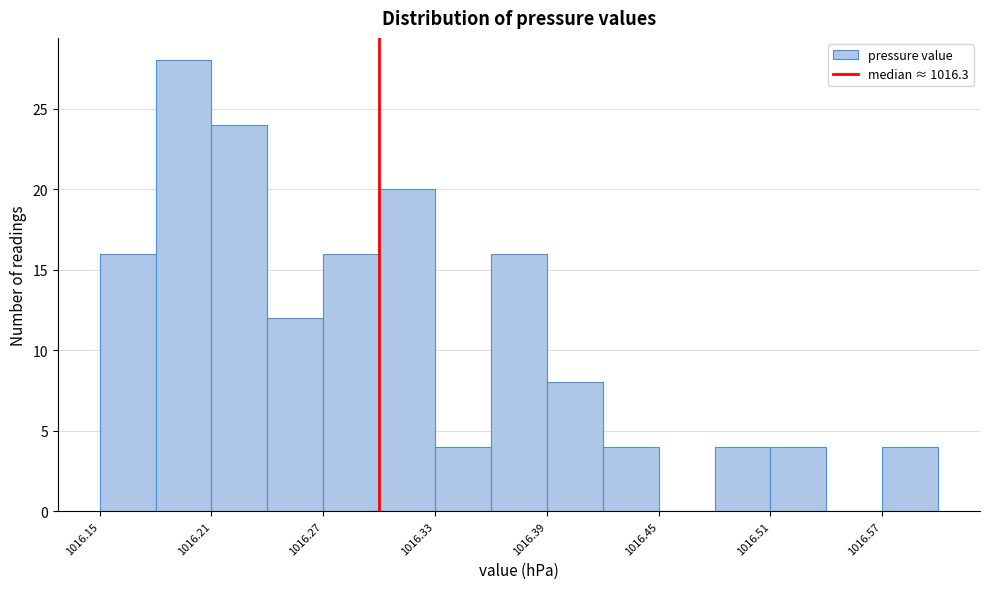

Read against the x-axis, roughly where is the centre of the tallest bar?

1016.20